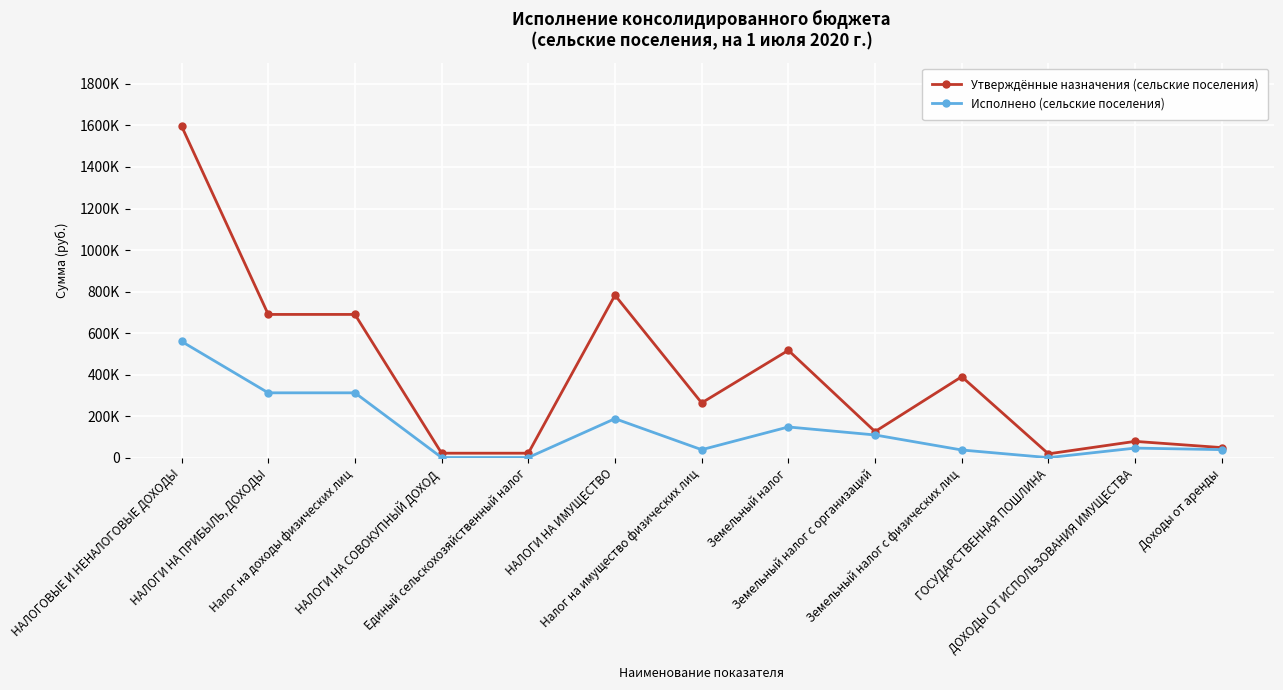

What is the label of the 11th point from the left?

ГОСУДАРСТВЕННАЯ ПОШЛИНА